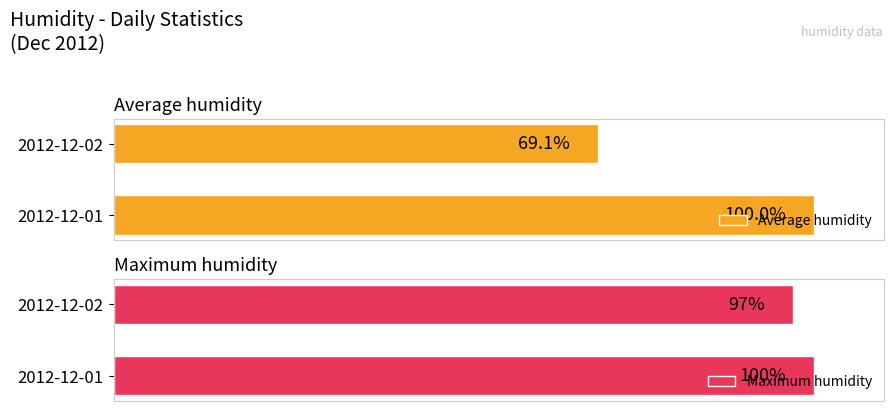

Which category has the lowest value in the Maximum humidity series?

2012-12-02